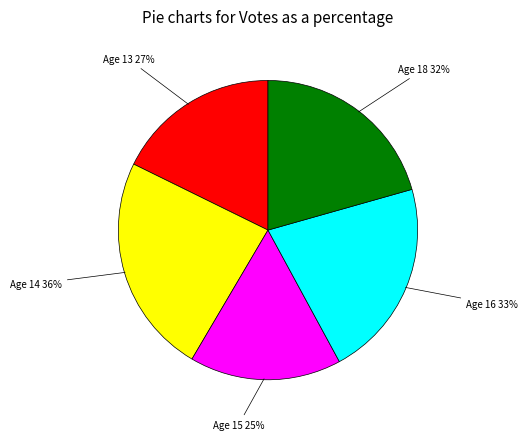

Is it true that 18 is 29% of the pie?

False